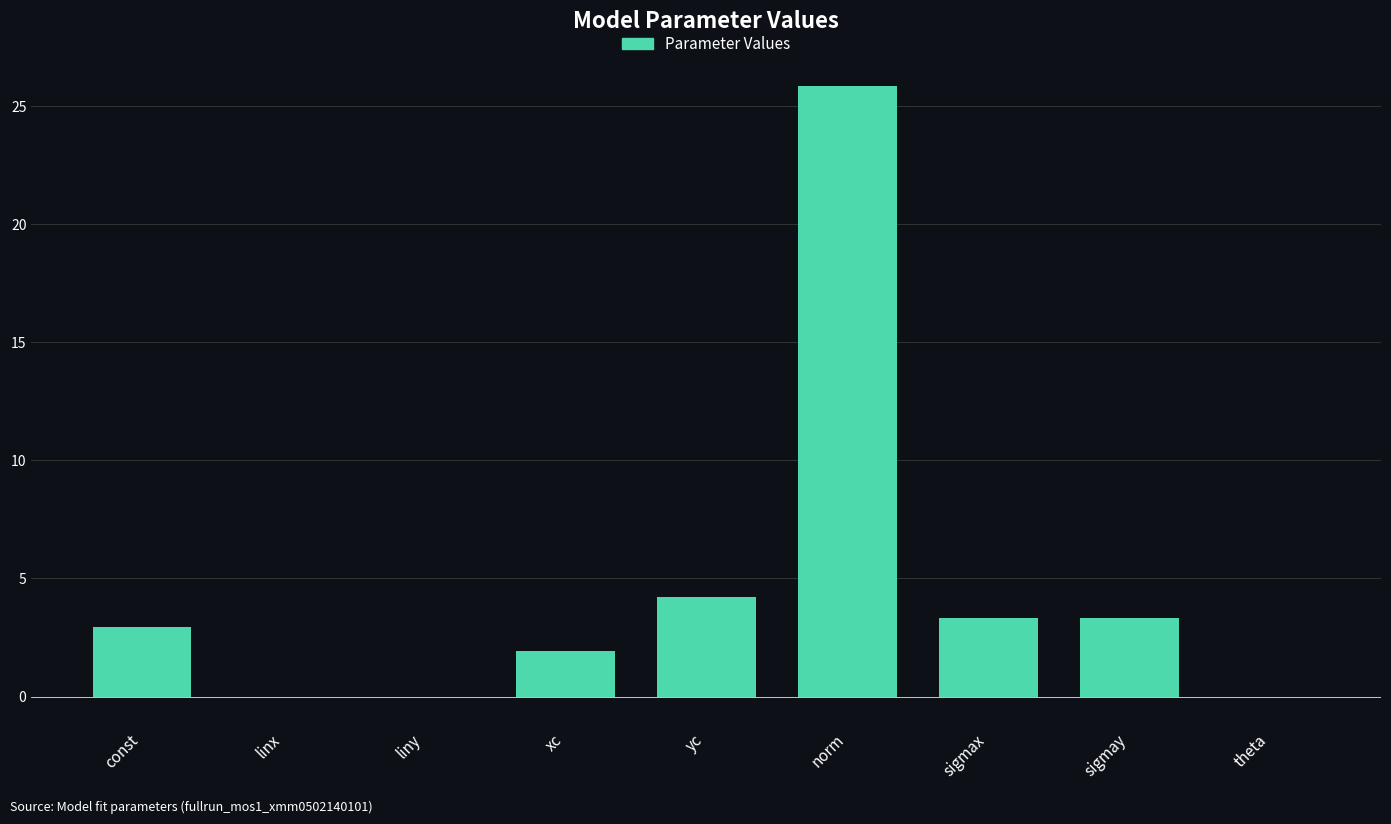

What is the approximate value at xc?

1.9